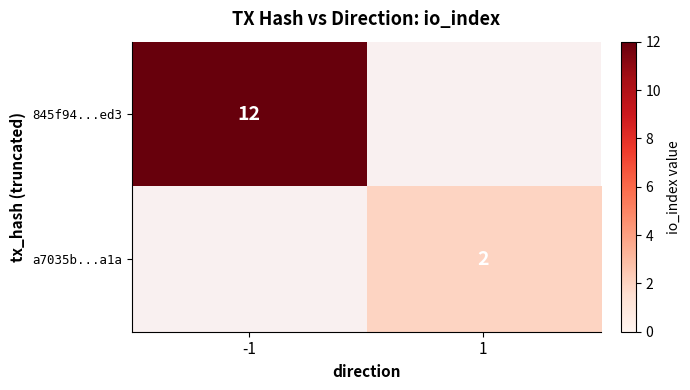

Is it true that a7035b...a1a equals 0 at 1?

False